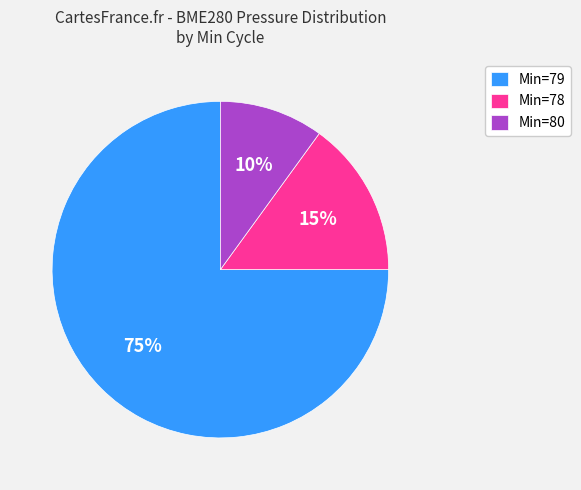

Which slice is the largest?

Min=79